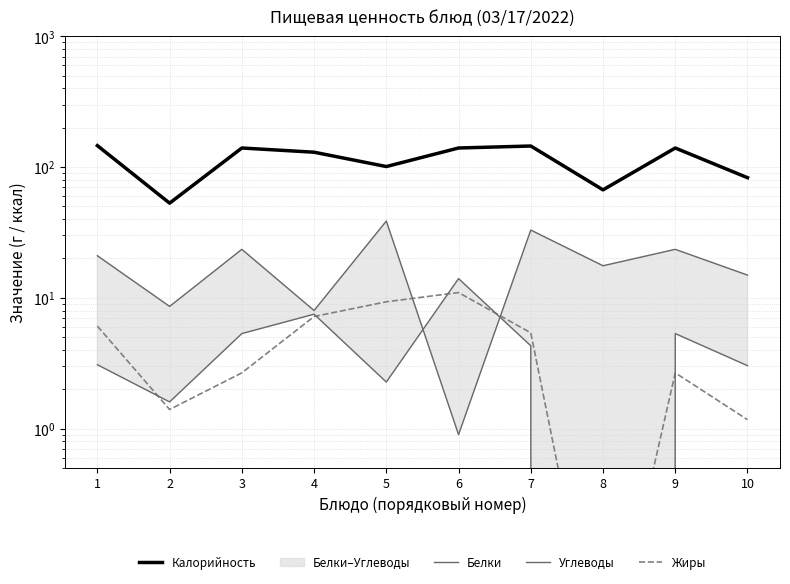

What is the sum of all Калорийность values?

1145.0